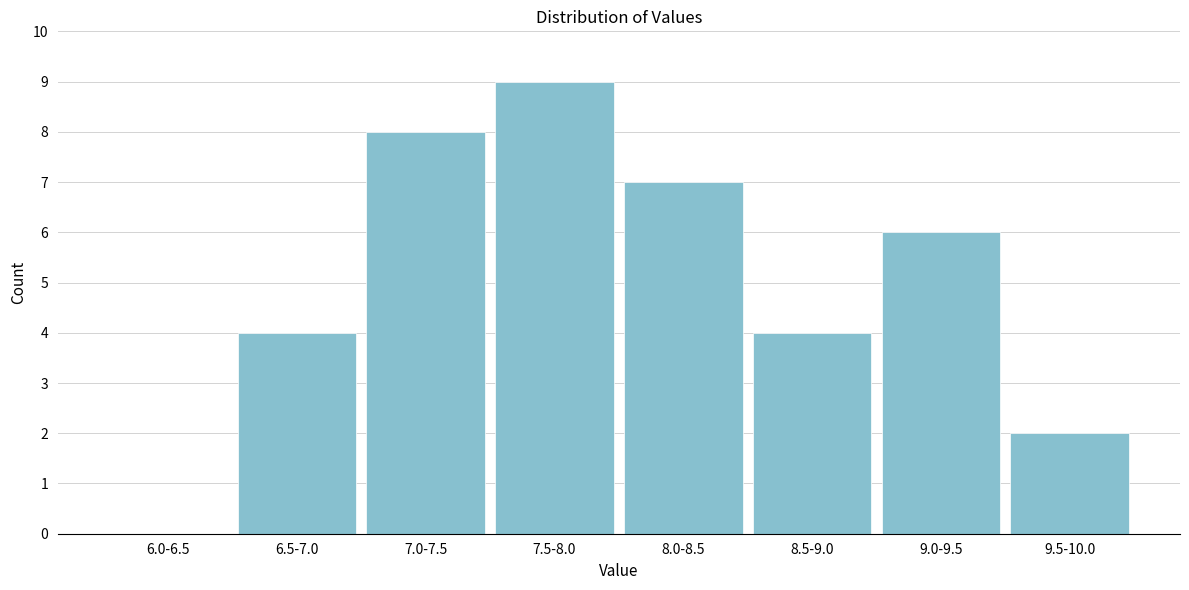

Reading left to right, transcribe all the data shown in this chart.

6.0-6.5=0	6.5-7.0=4	7.0-7.5=8	7.5-8.0=9	8.0-8.5=7	8.5-9.0=4	9.0-9.5=6	9.5-10.0=2